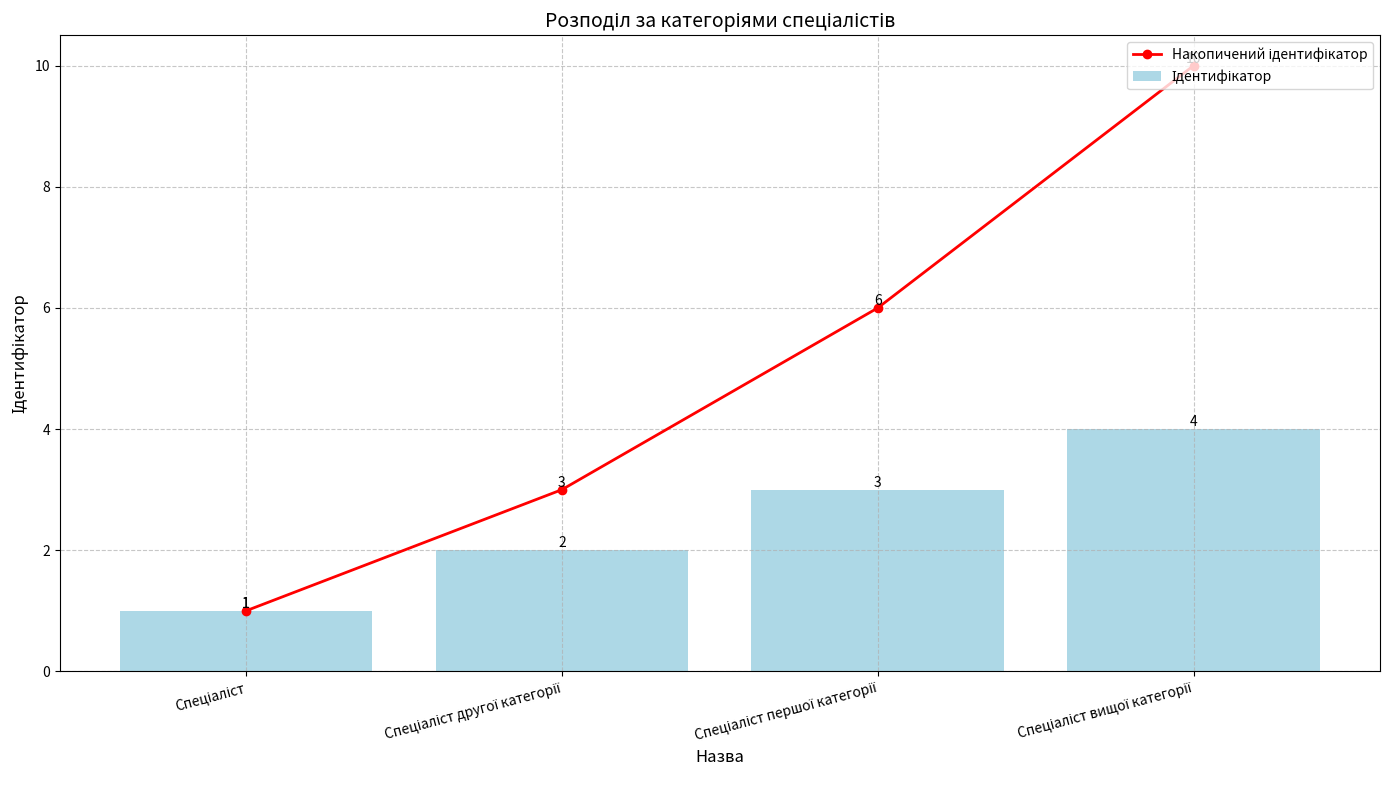

The Накопичений ідентифікатор series shows 1 at Спеціаліст. True or false?

False